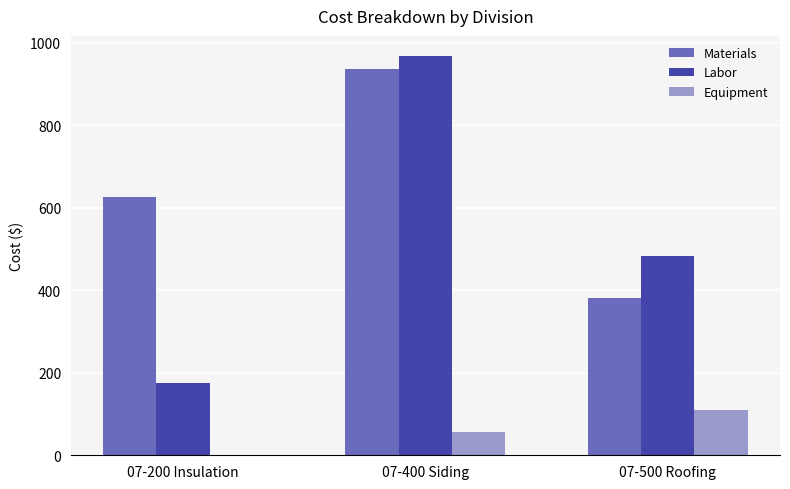

How many values in the Equipment series exceed 56?

2